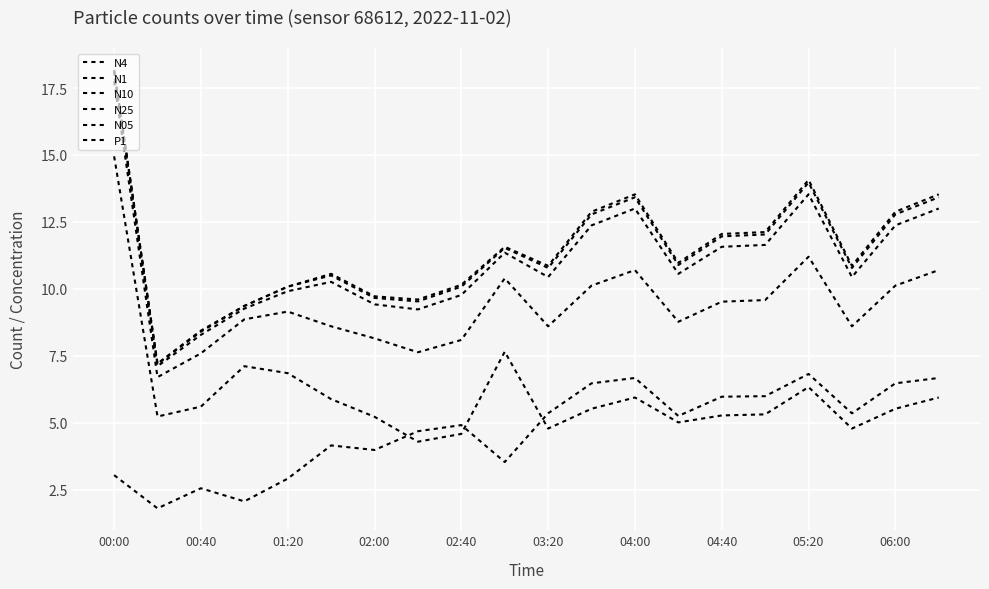

In N25, how many points are higher than both neighbors (excluding endpoints)?

4